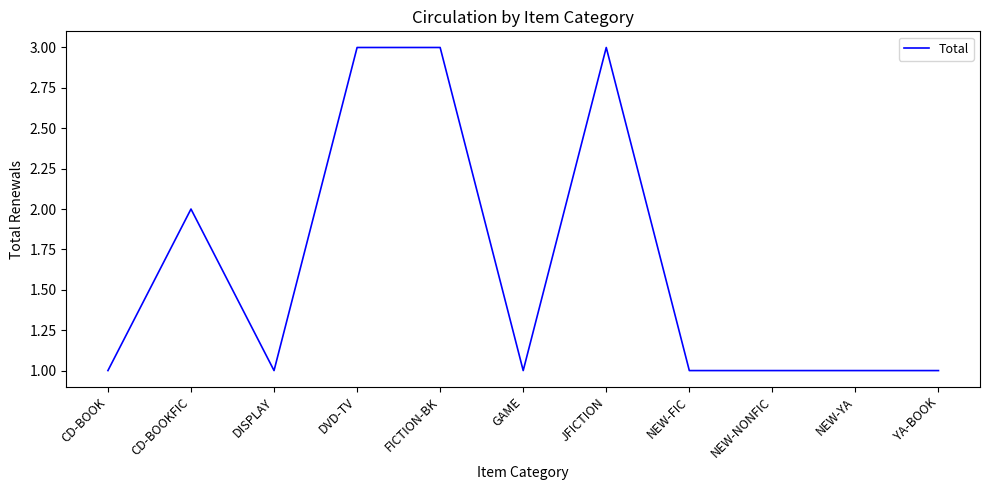

Is it true that the value at CD-BOOK is 1?

True